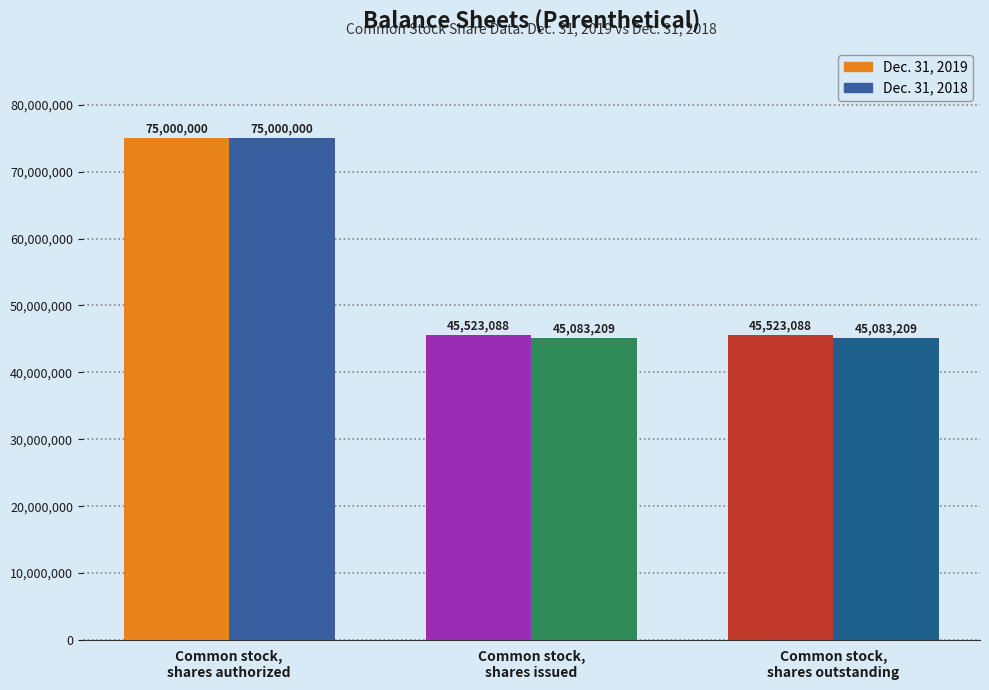

Is the value of Dec. 31, 2019 at Common stock,
shares authorized greater than the value of Dec. 31, 2018 at Common stock,
shares outstanding?

Yes